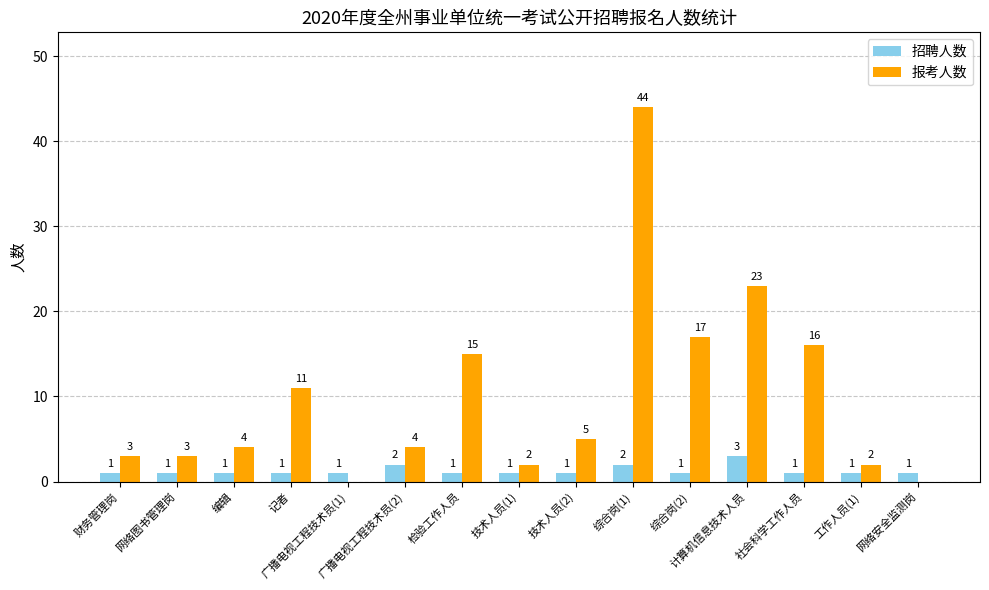

What is the maximum value for 报考人数?

44